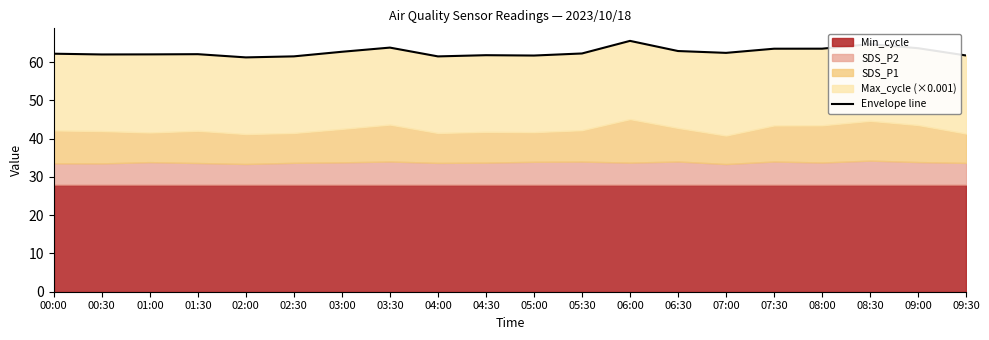

At which category does the chart reach its peak across all series?

06:00